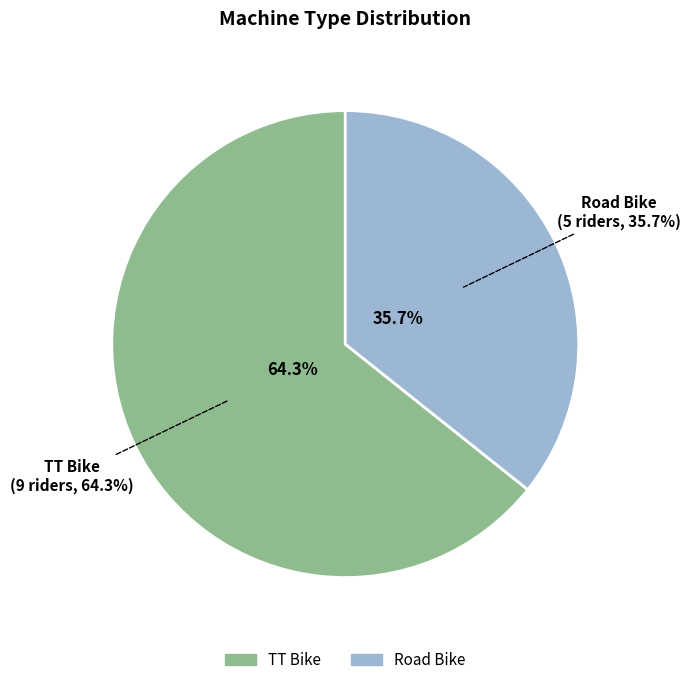

What percentage is the TT Bike slice, to the nearest percent?

64%